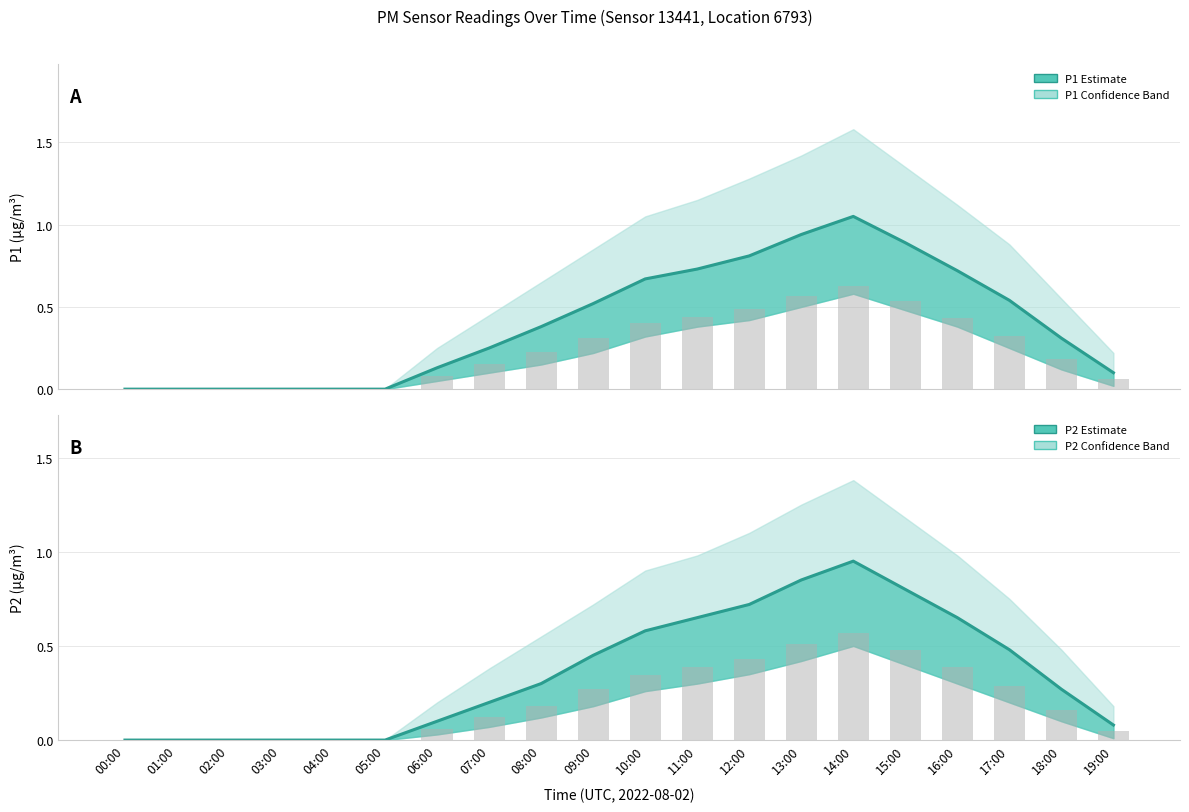

The value of P2 Estimate at 15:00 is 0.8. True or false?

True